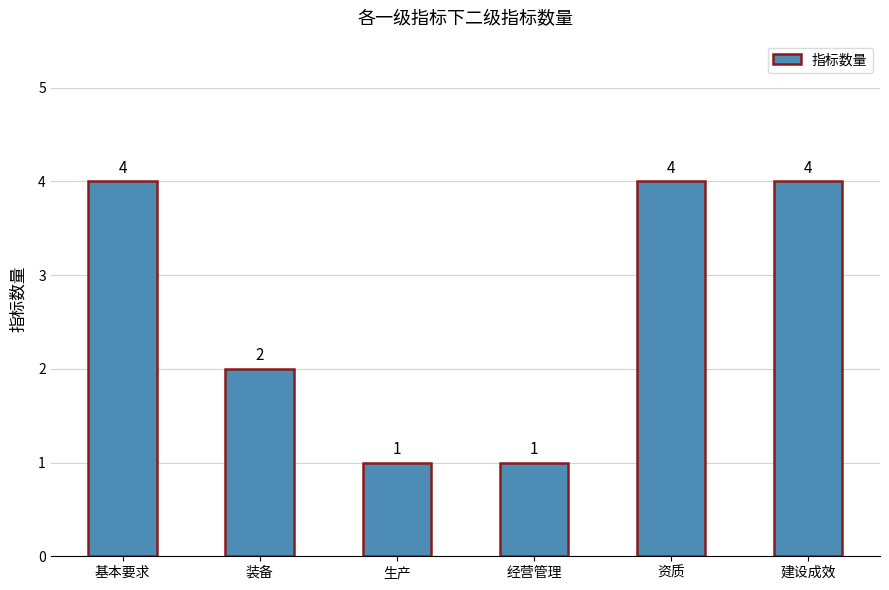

At which label is the value closest to 2?

装备